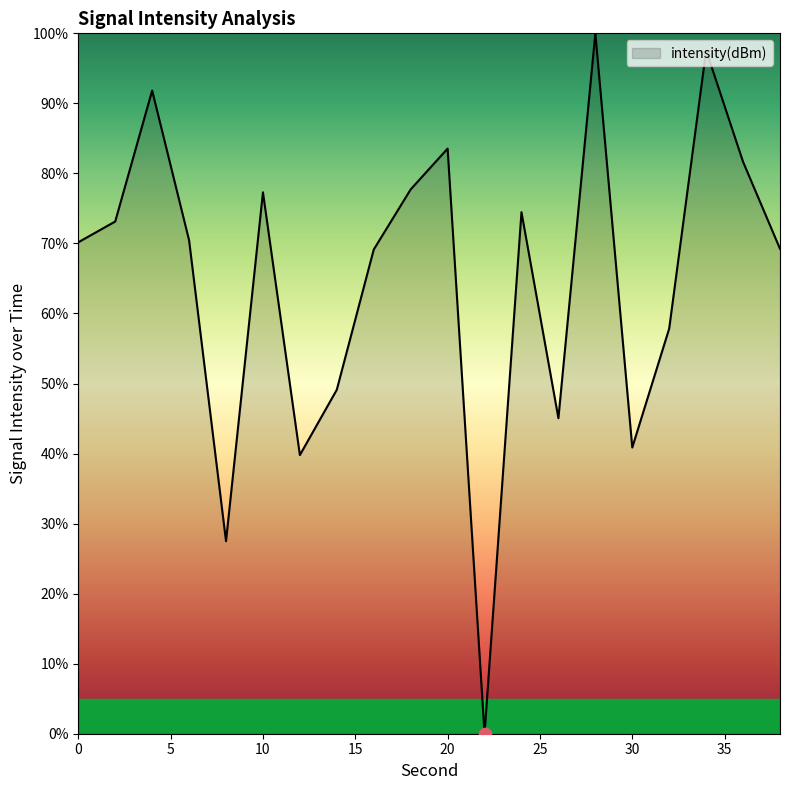

What is the maximum value shown in the chart?

100.0